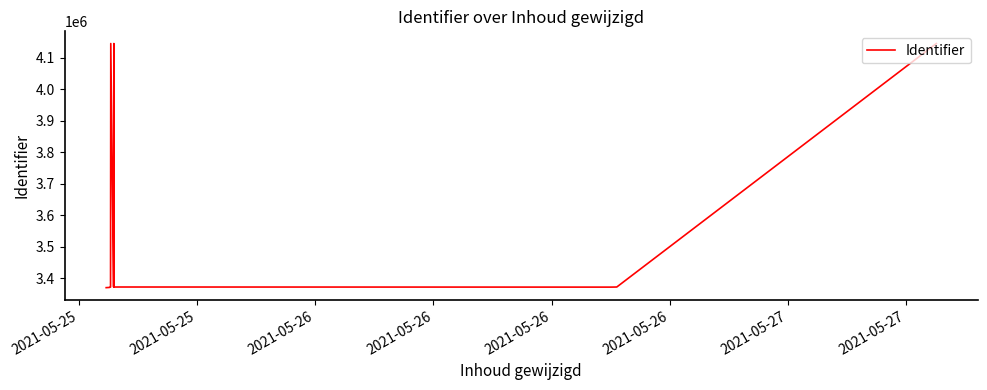

What is the maximum value shown in the chart?

4145178